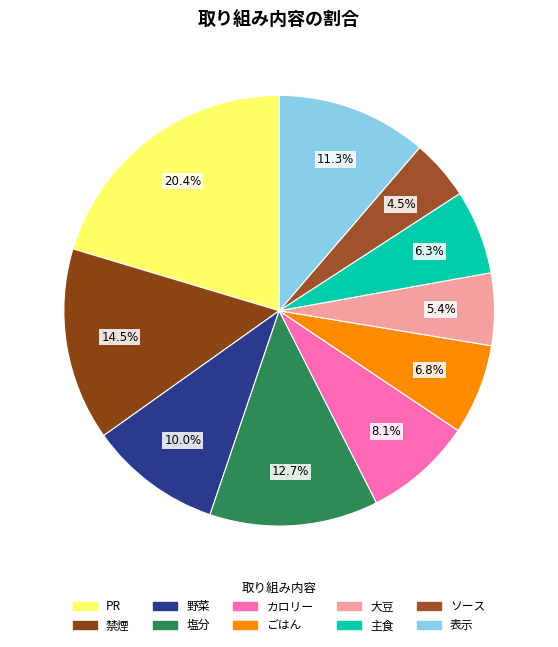

How many segments does this pie chart have?

10